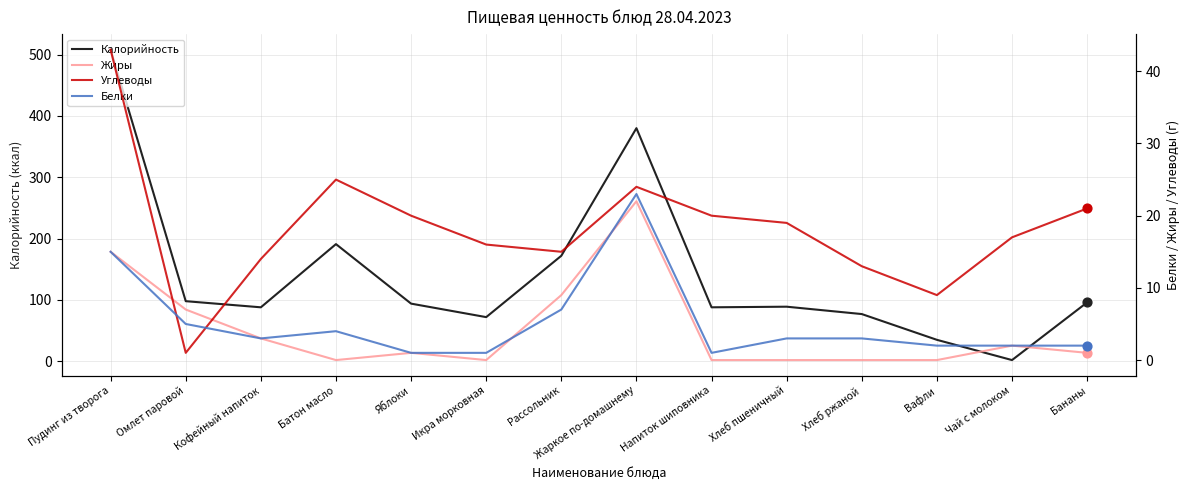

Which series has the largest total across all categories?

Калорийность